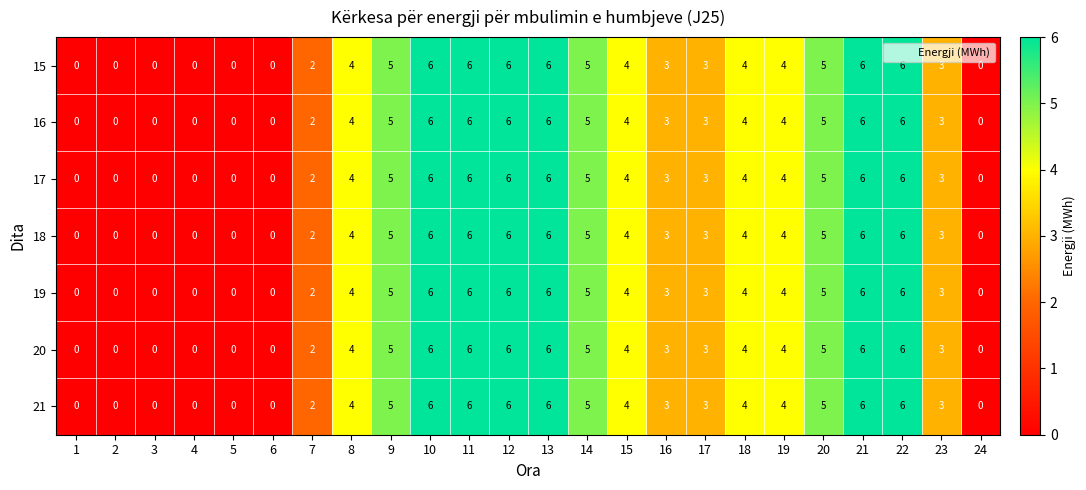

True or false: 20 has a value of 6 at 21.

True